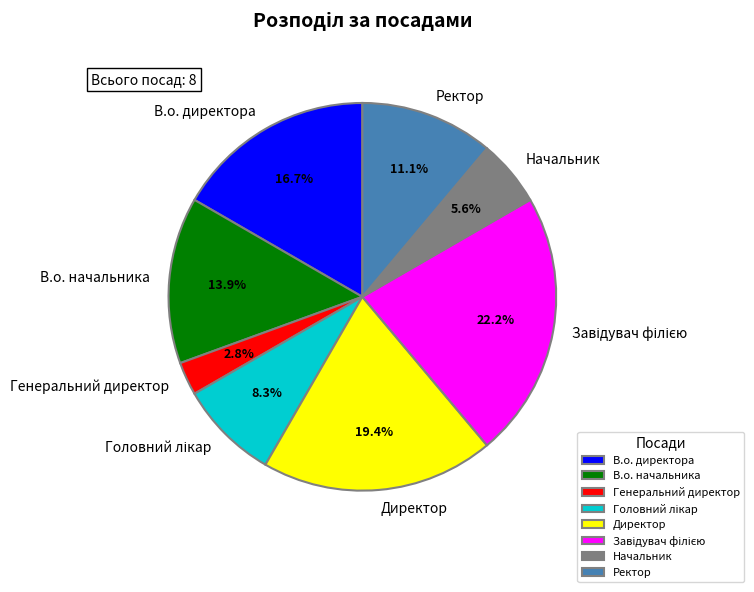

Between В.о. директора and Начальник, which is larger?

В.о. директора